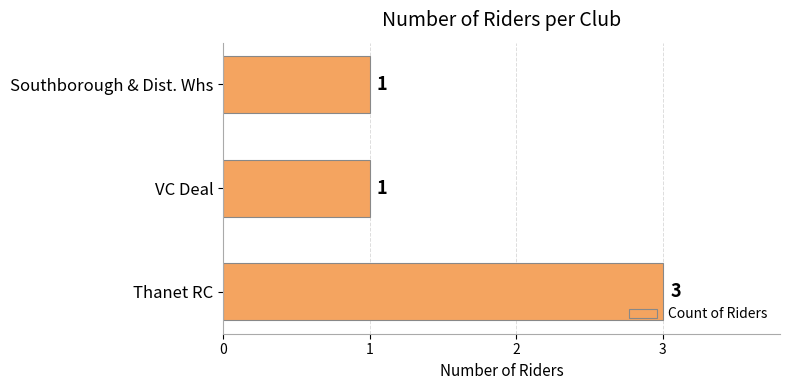

Reading bottom to top, list all the values displayed in this chart.

Thanet RC=3	VC Deal=1	Southborough & Dist. Whs=1